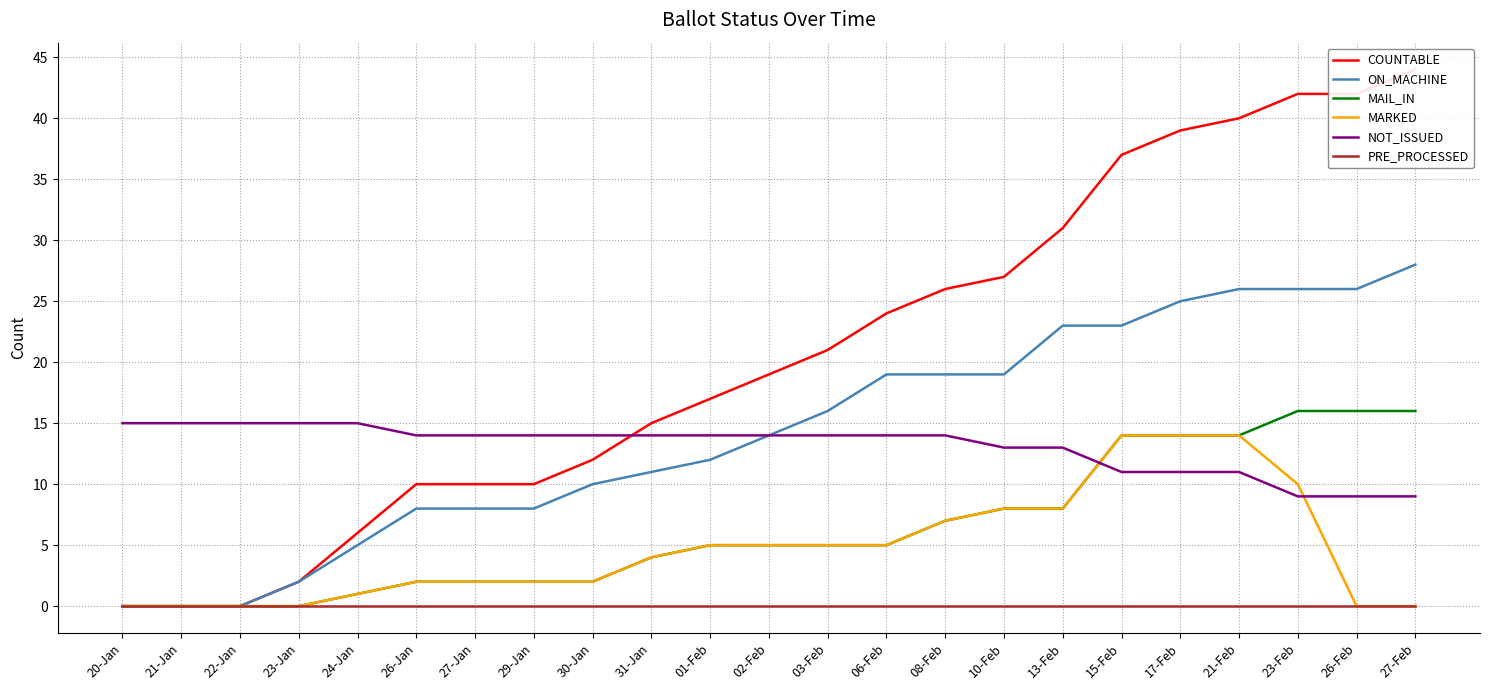

What is the label of the 10th point from the left?

31-Jan